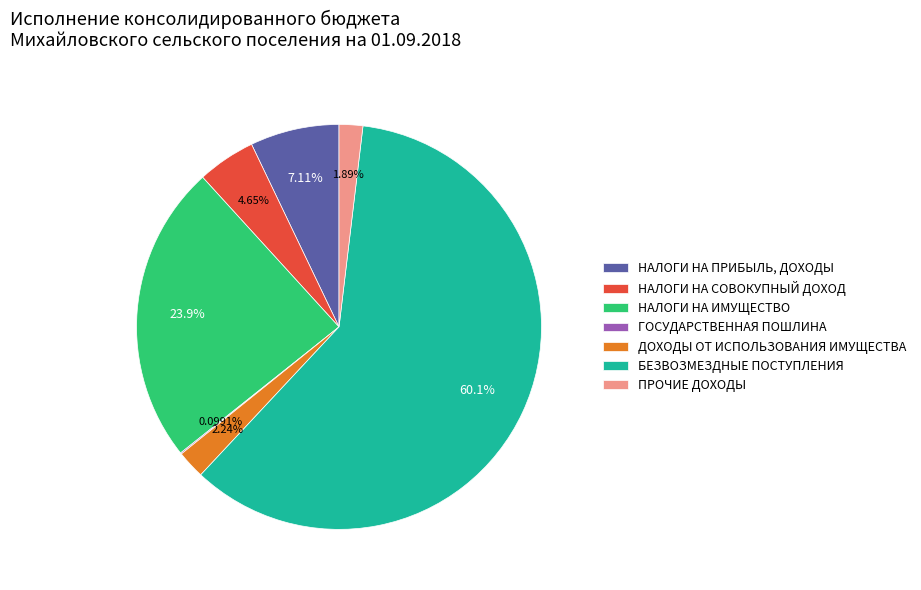

Which category has the biggest portion of the pie?

БЕЗВОЗМЕЗДНЫЕ ПОСТУПЛЕНИЯ